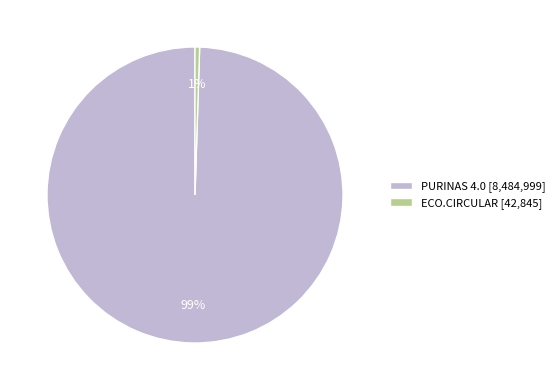

How many slices are in this pie chart?

2